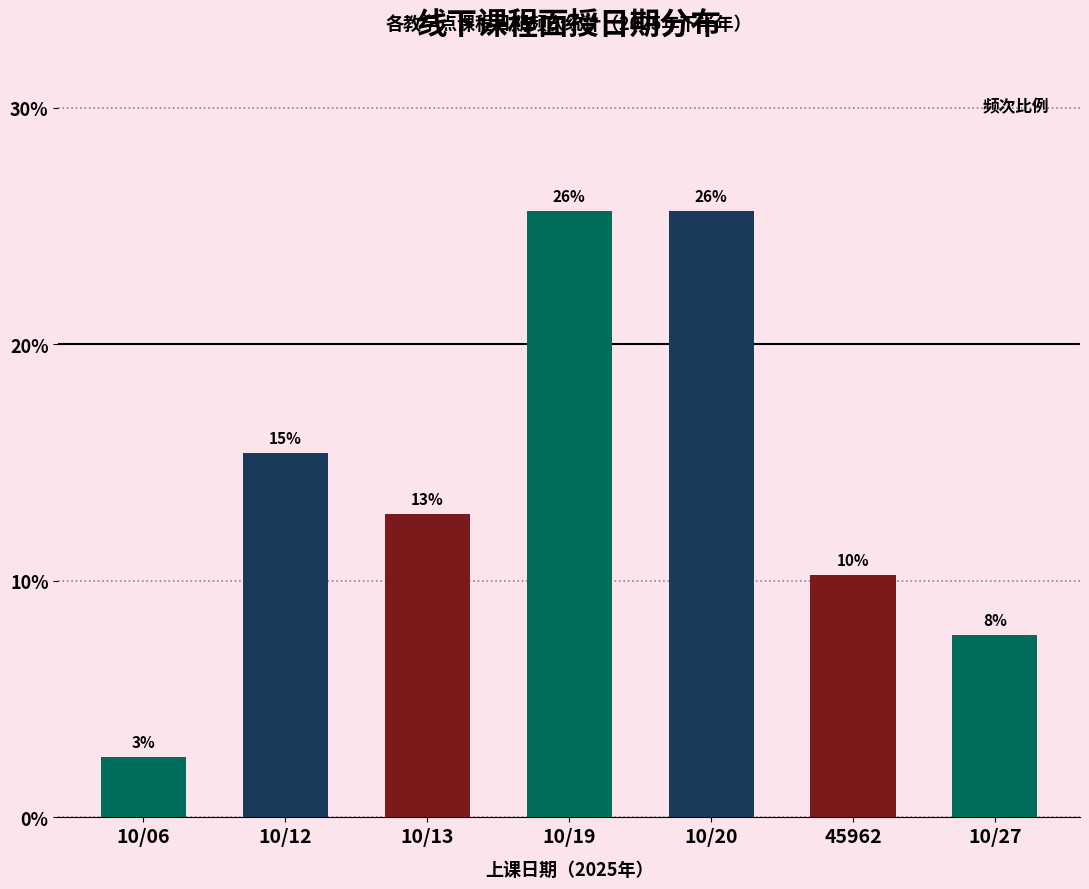

How many bars are there in total?

7